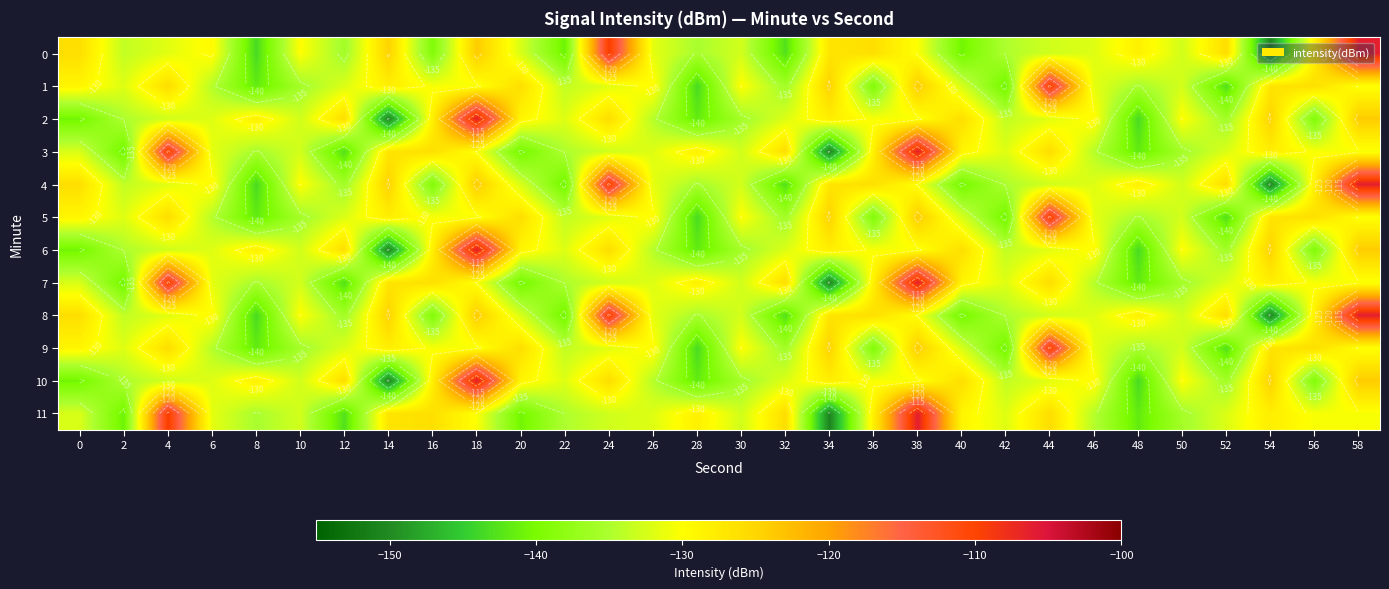

Is it true that 8 equals -139.3 at 16?

True